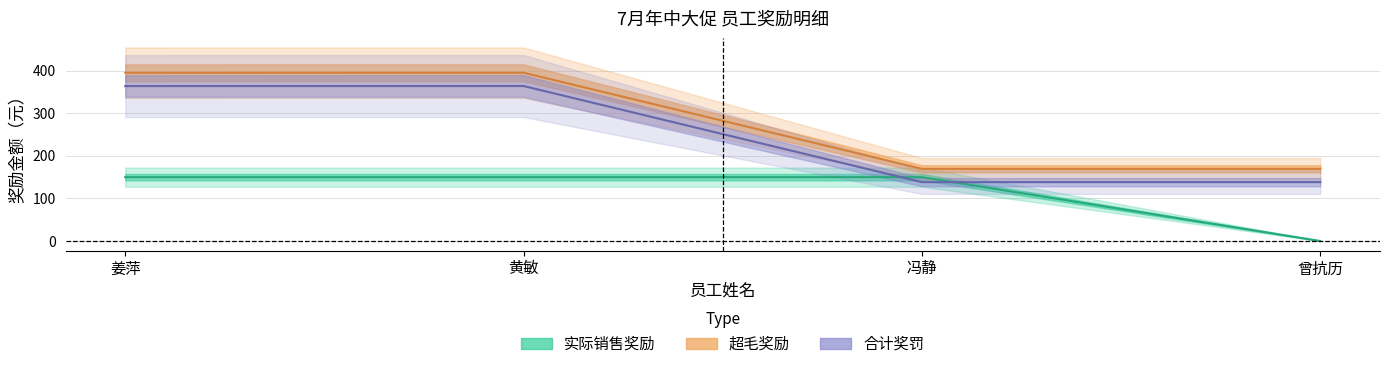

How many lines are shown in the chart?

3